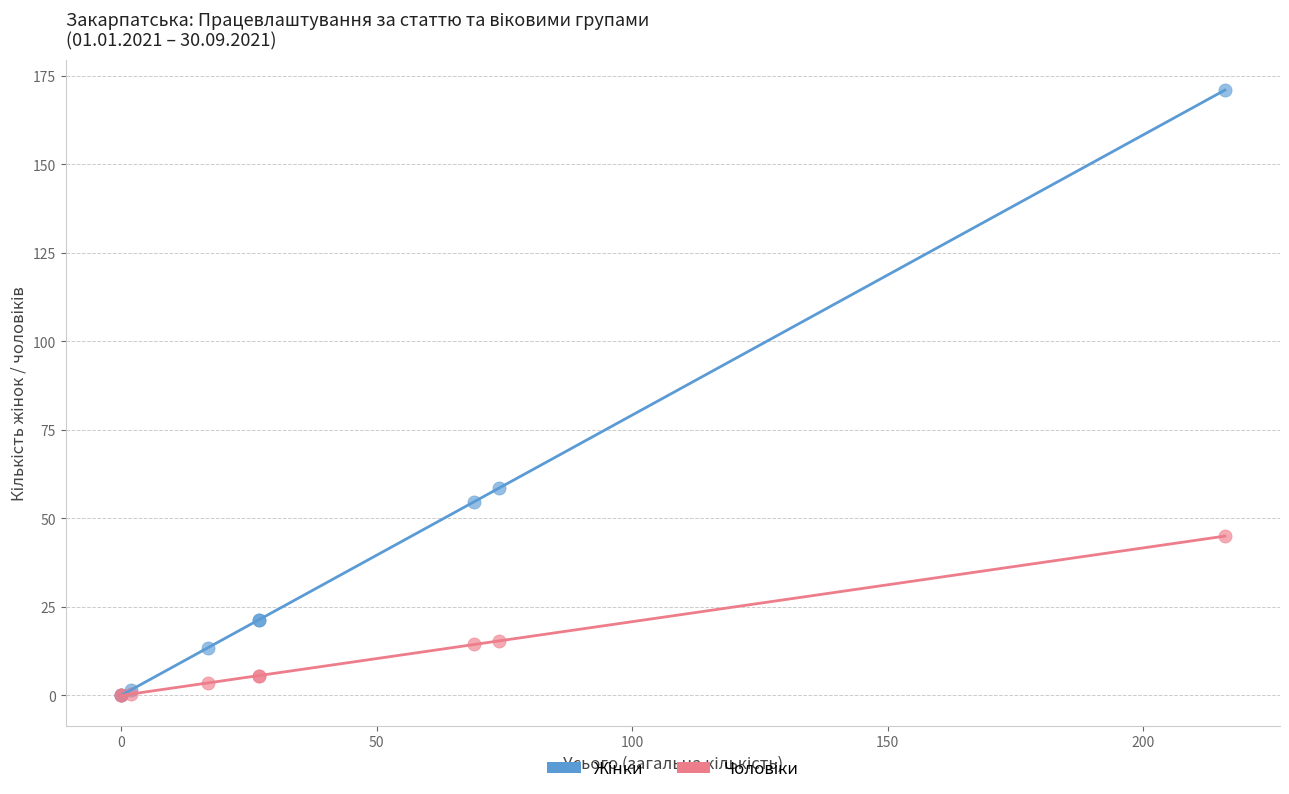

Across all series, what Y value is closest to 85?

58.6